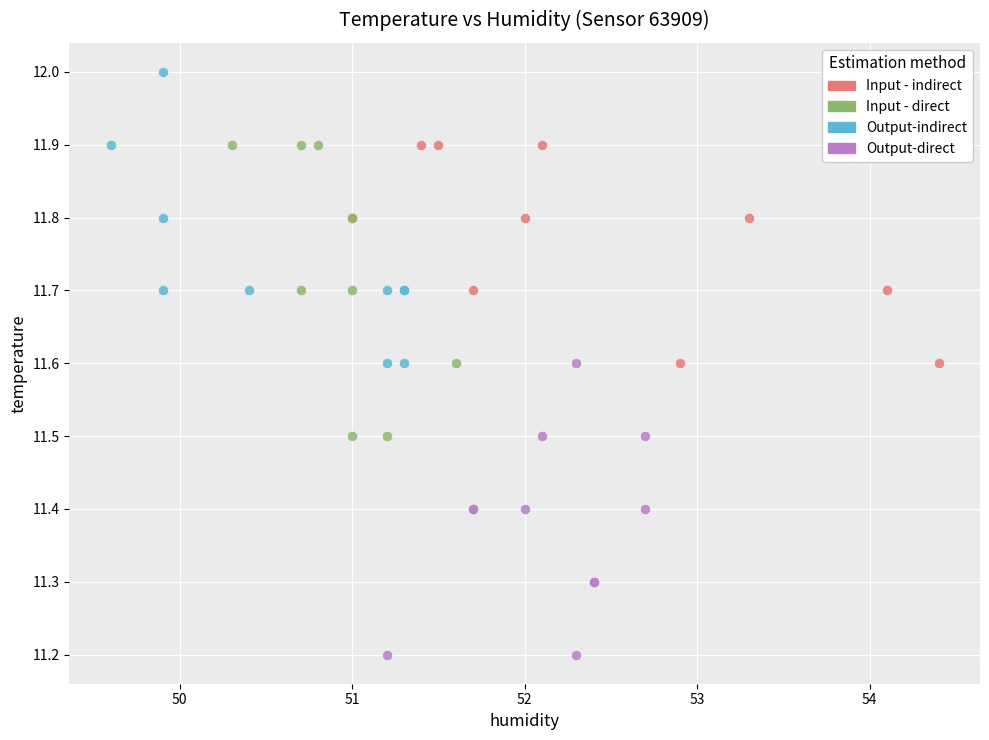

Which series reaches the minimum Y coordinate?

Output-direct